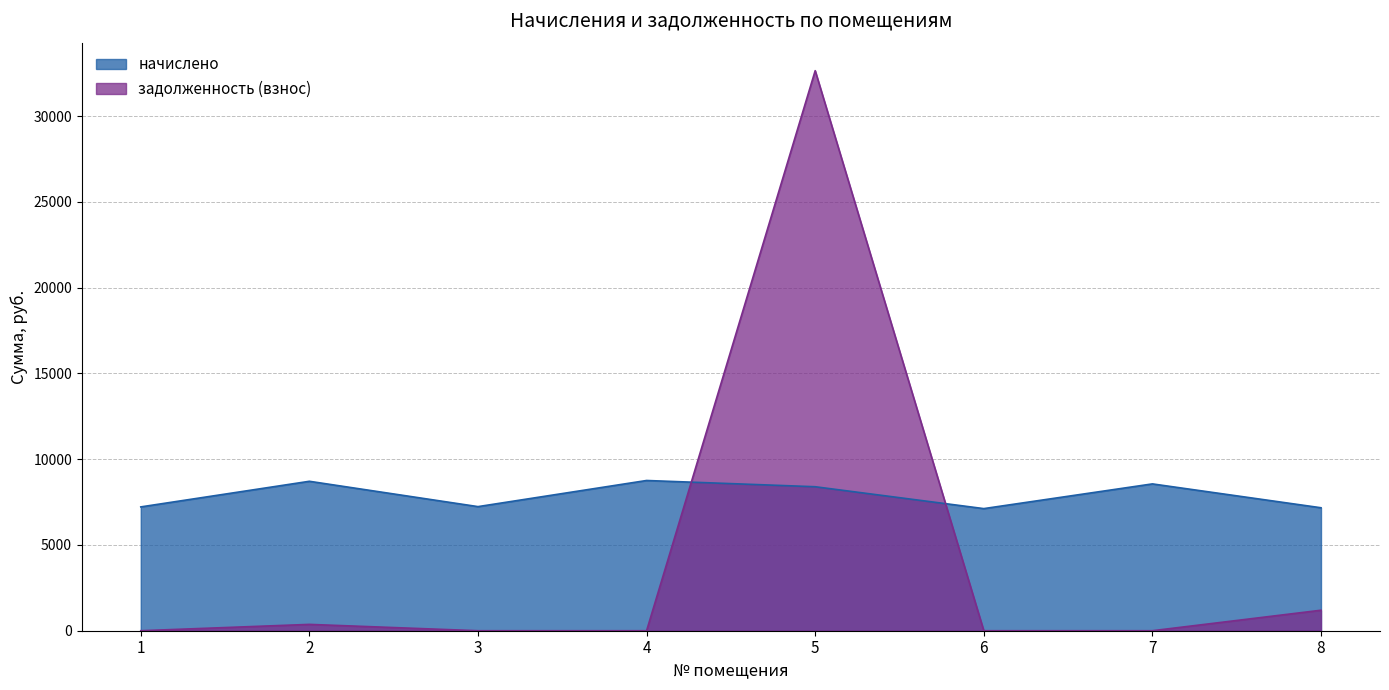

Between 3 and 8, which is larger?

3